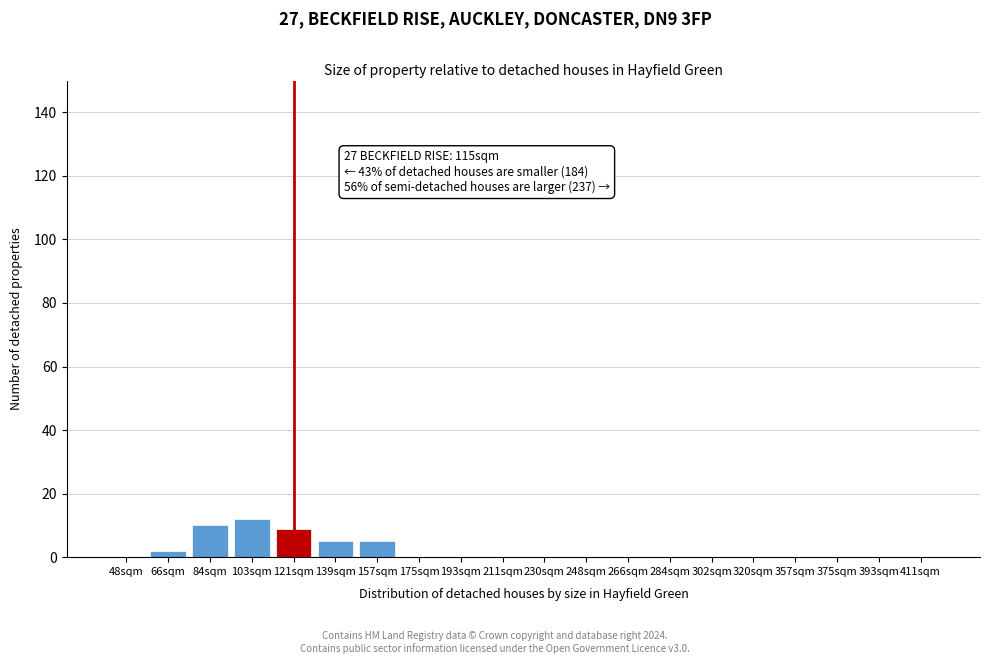

Reading left to right, list all the values displayed in this chart.

48sqm=0	66sqm=2	84sqm=10	103sqm=12	121sqm=9	139sqm=5	157sqm=5	175sqm=0	193sqm=0	211sqm=0	230sqm=0	248sqm=0	266sqm=0	284sqm=0	302sqm=0	320sqm=0	357sqm=0	375sqm=0	393sqm=0	411sqm=0